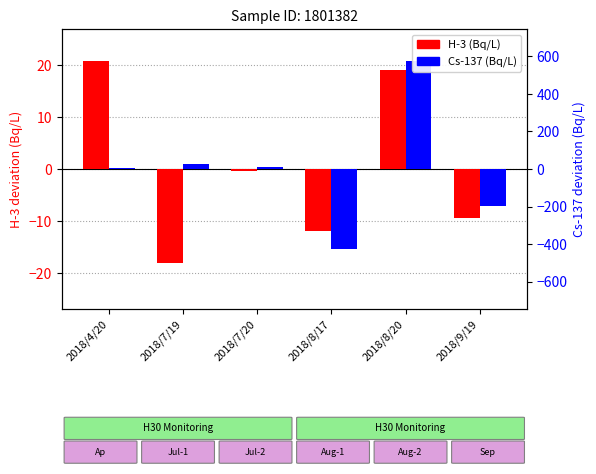

What is the sum of the H-3 (Bq/L) values at 2018/7/19 and 2018/4/20?

2.7